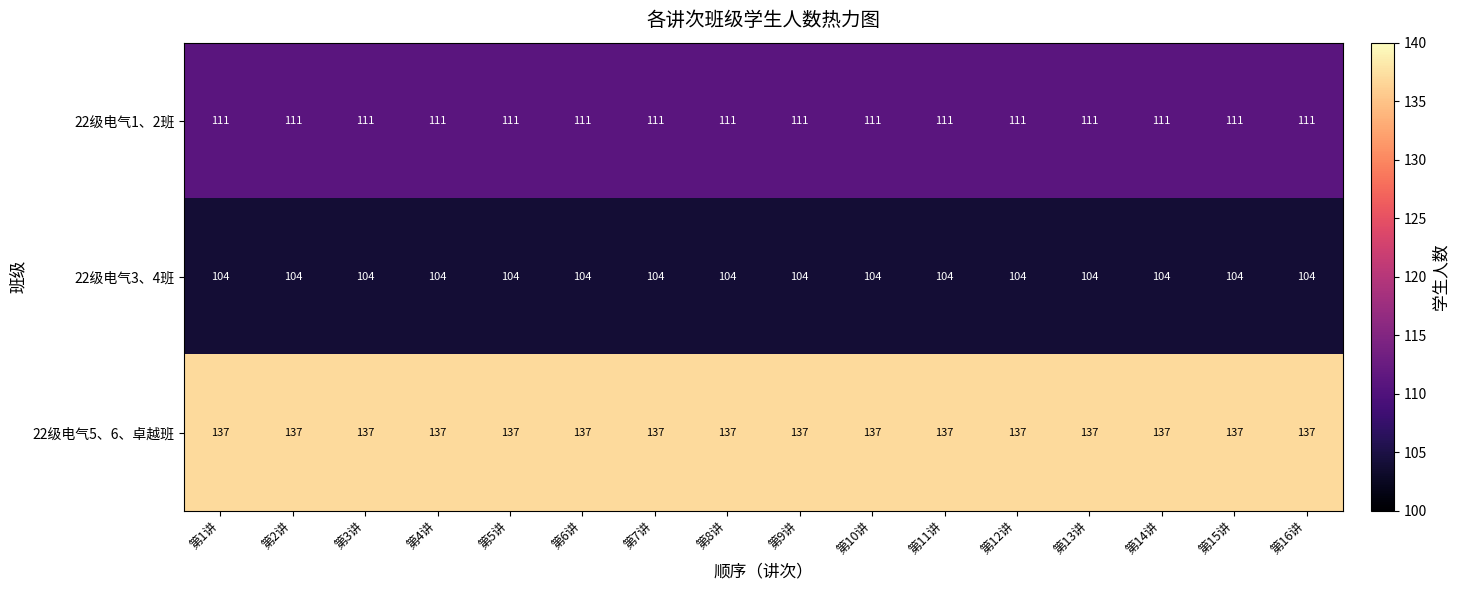

What is the spread (max minus min) of values at 第16讲?

33